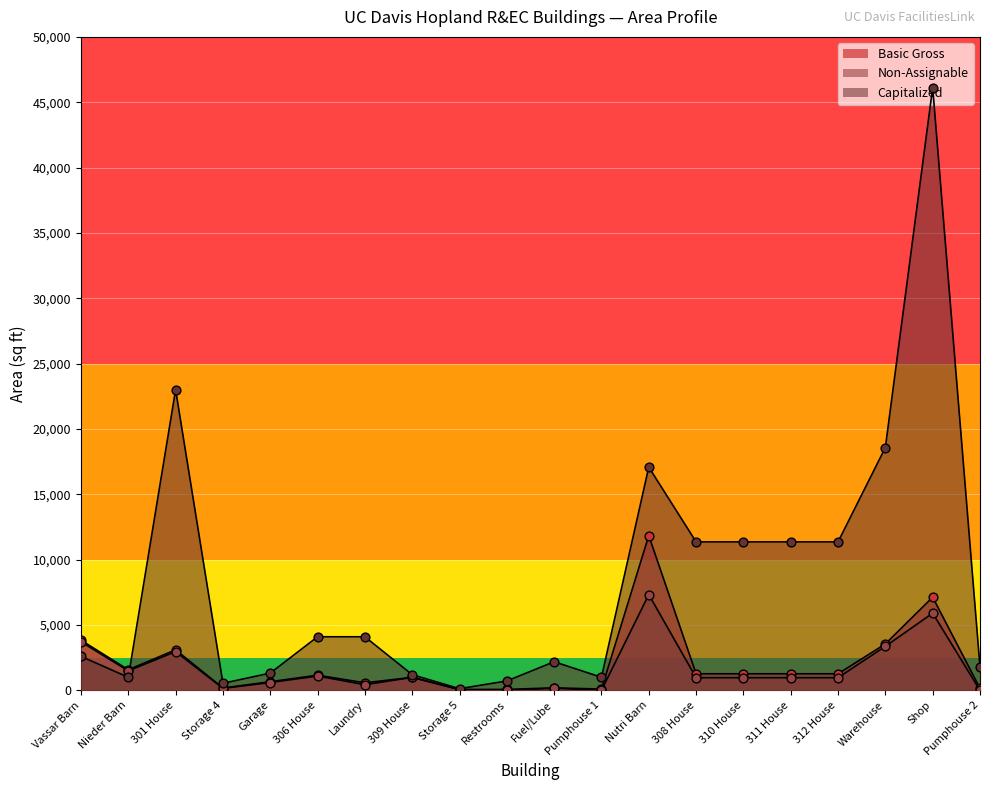

At how many categories does at least one series exceed 29061?

1